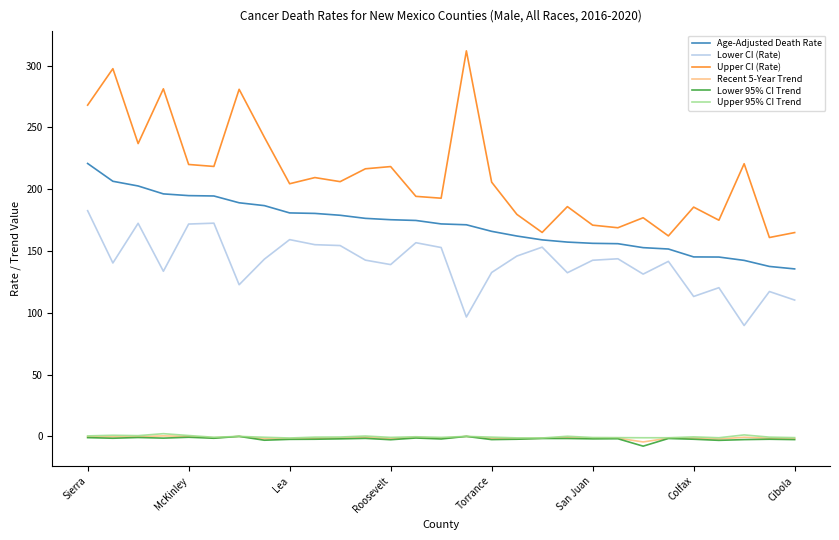

Which series has the widest spread of values?

Upper CI (Rate)